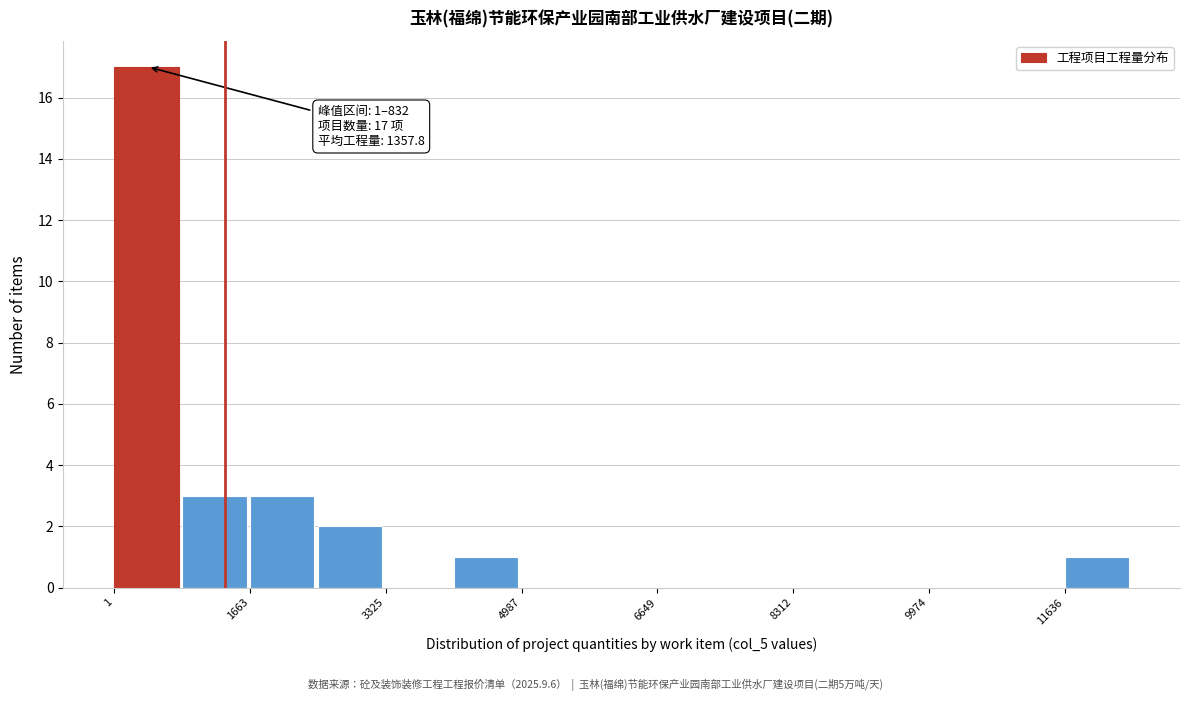

Over which range of the x-axis is the bar tallest?

0 to 800